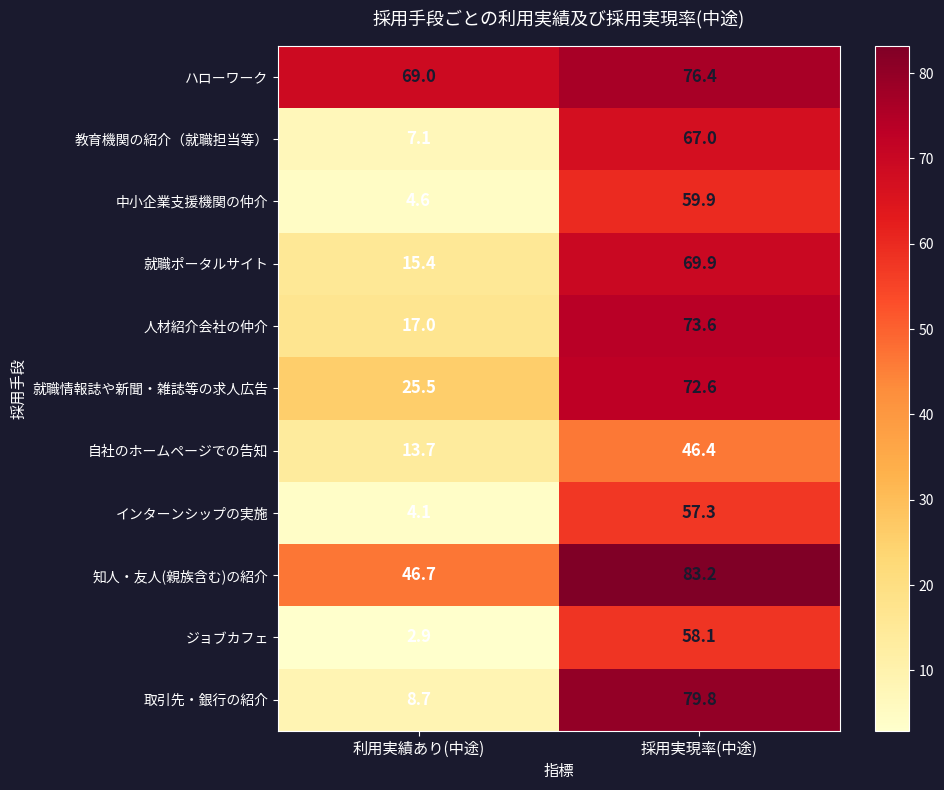

What is the maximum value shown in the chart?

83.2